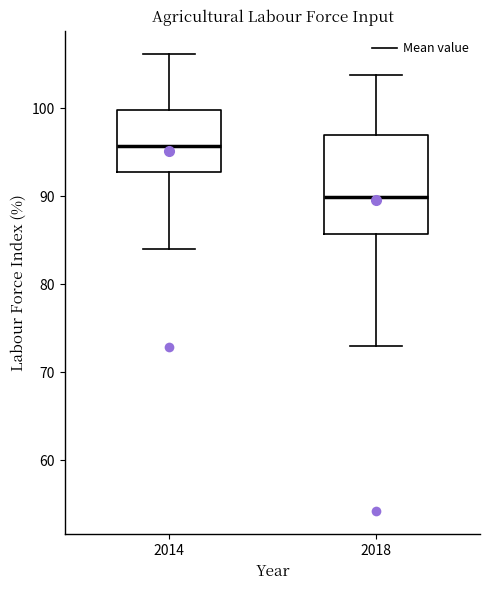

Where is the upper edge of the box at x = 2014 on the y-axis? The values are not printed on the chart, so give them approximately, as read against the axis.

100